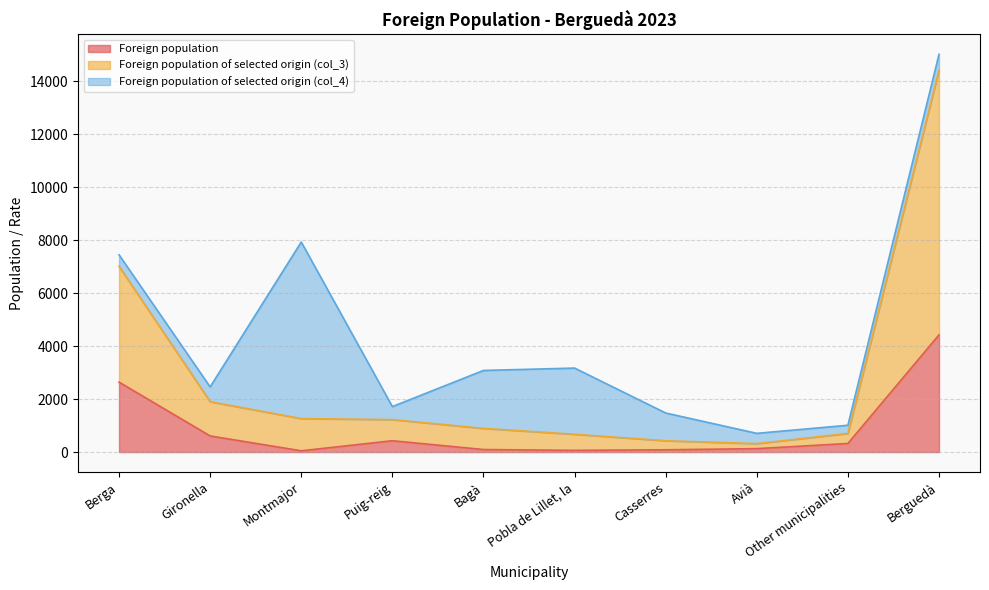

Which category has the highest value in the Foreign population series?

Berguedà